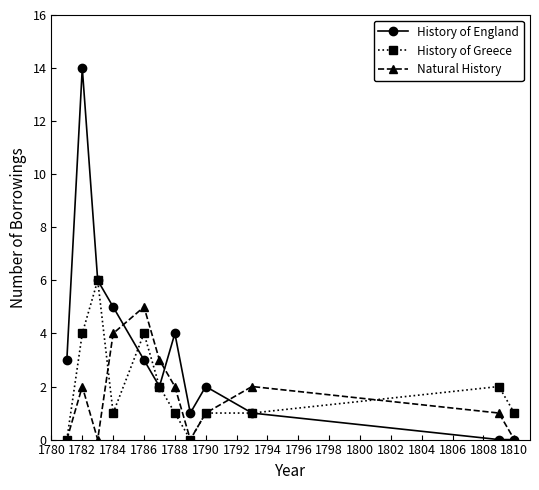

What are all the series names shown in the legend?

History of England, History of Greece, Natural History